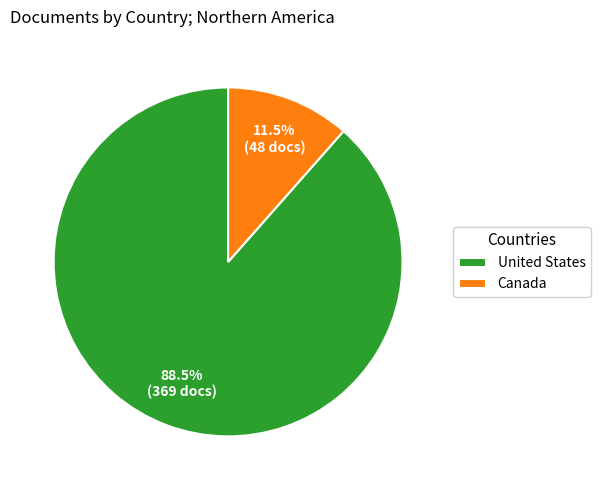

Which category has the biggest portion of the pie?

United States